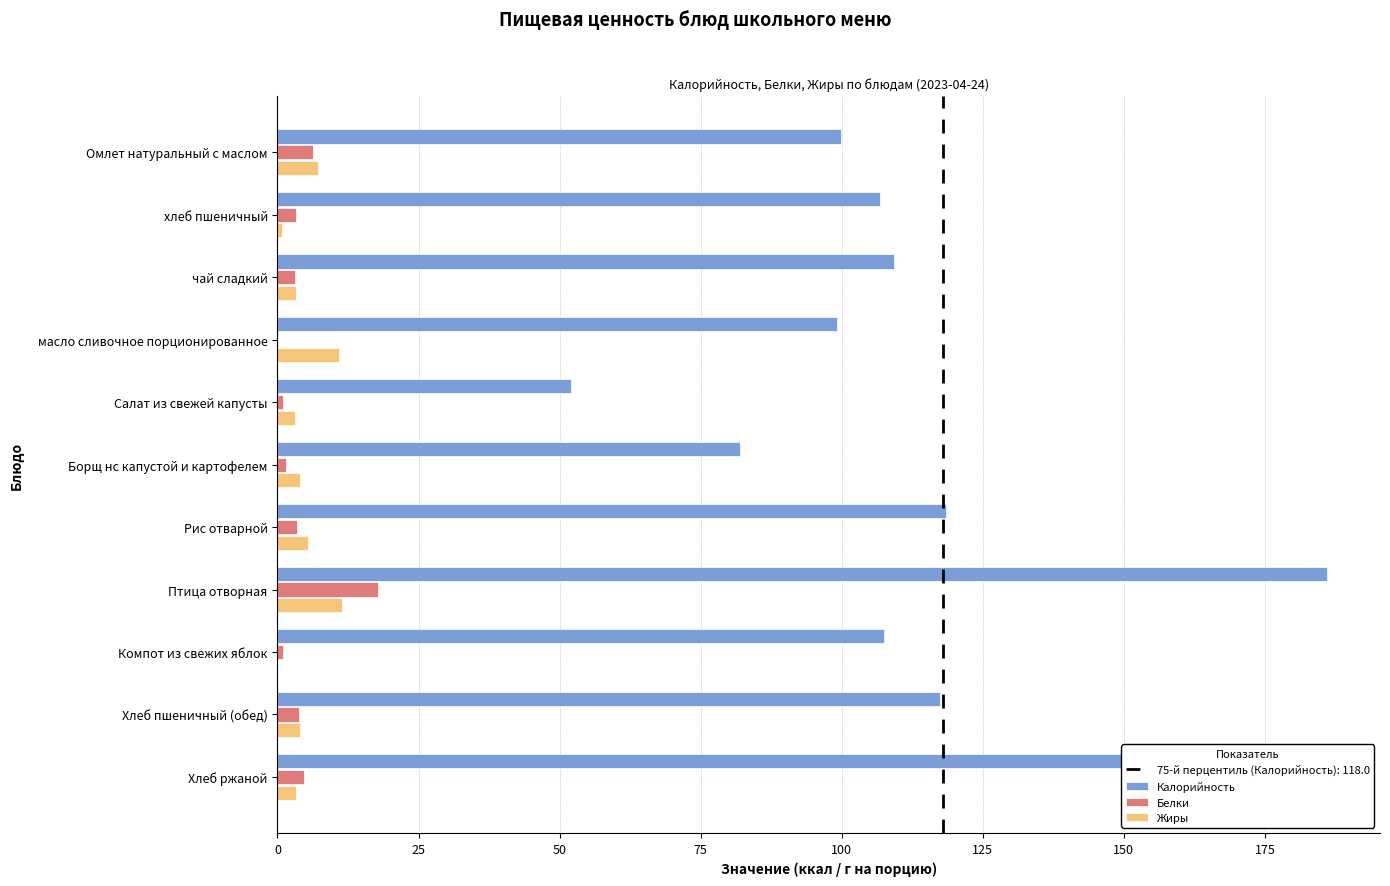

At which label does Калорийность reach its peak?

Птица отворная